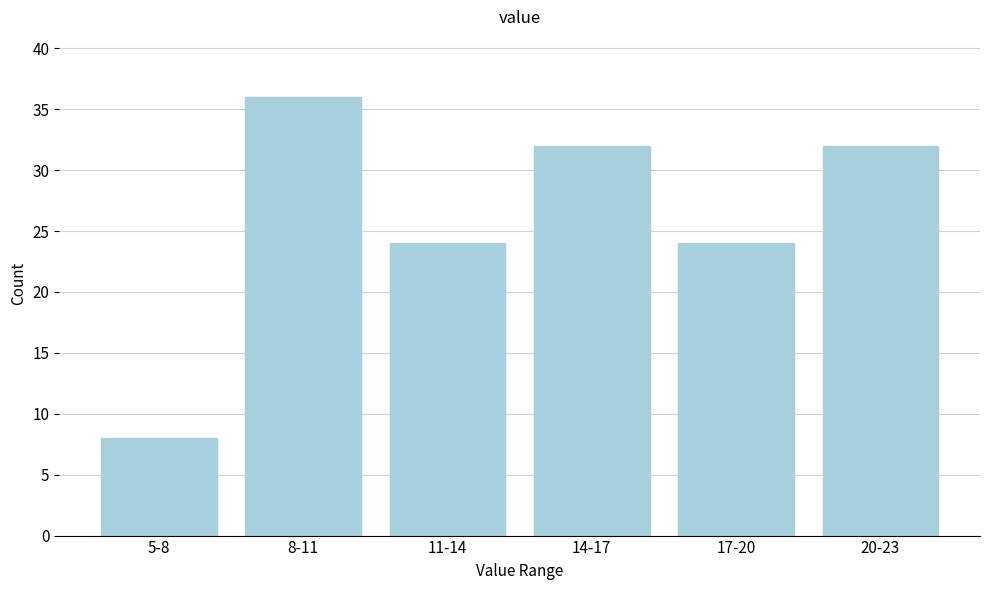

Reading left to right, list all the values displayed in this chart.

5-8=8	8-11=36	11-14=24	14-17=32	17-20=24	20-23=32